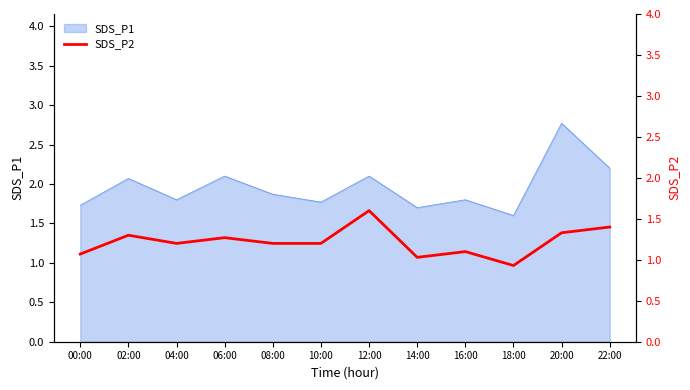

Which category has the lowest value across all series?

18:00